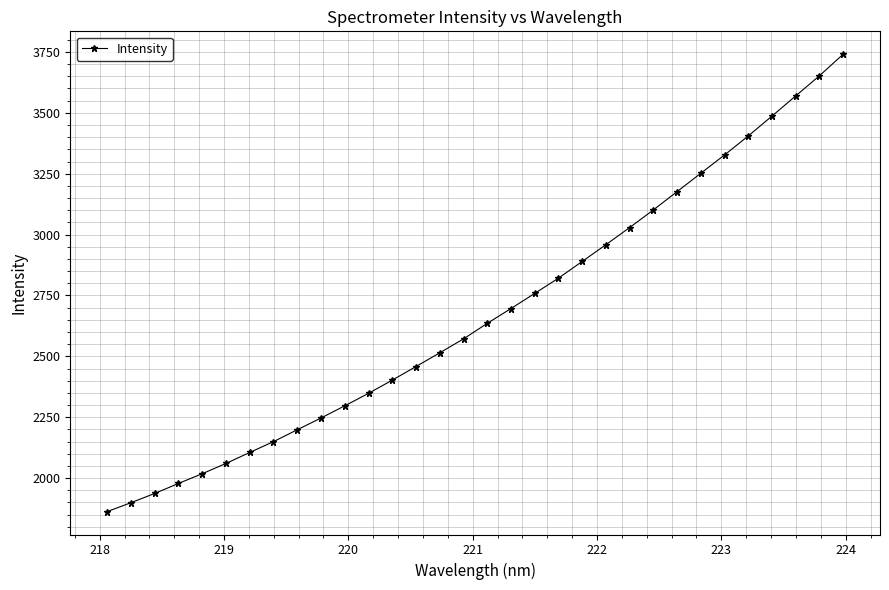

What is the maximum value shown in the chart?

3740.6